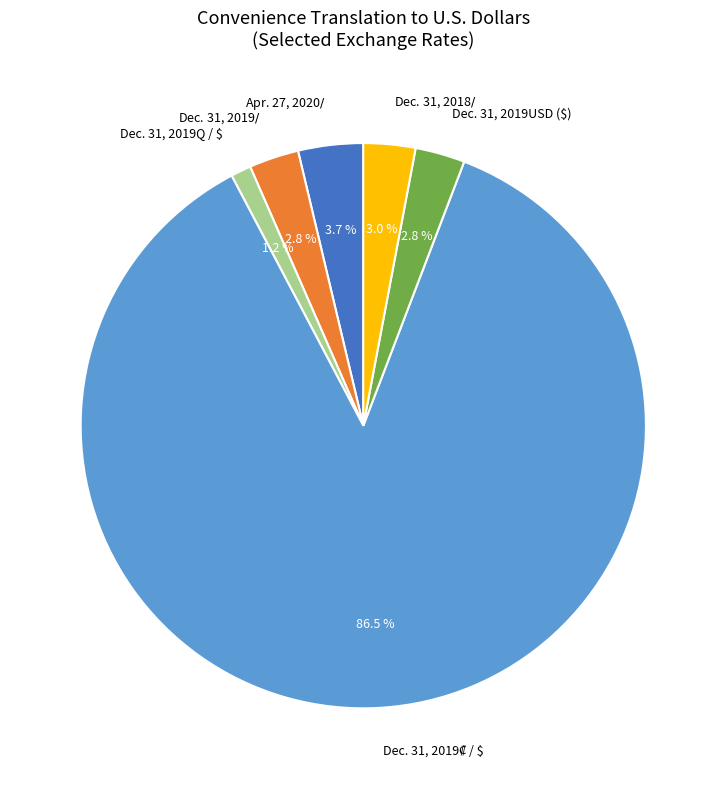

Which slice is the smallest?

Dec. 31, 2019Q / $